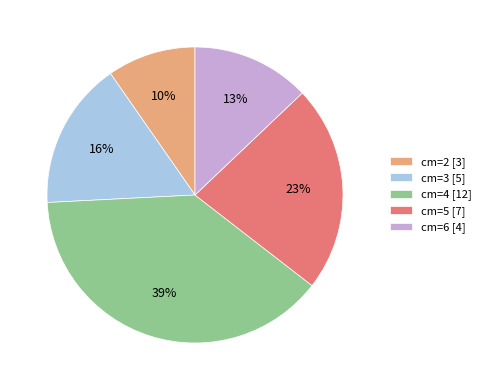

Which slice is the largest?

cm=4